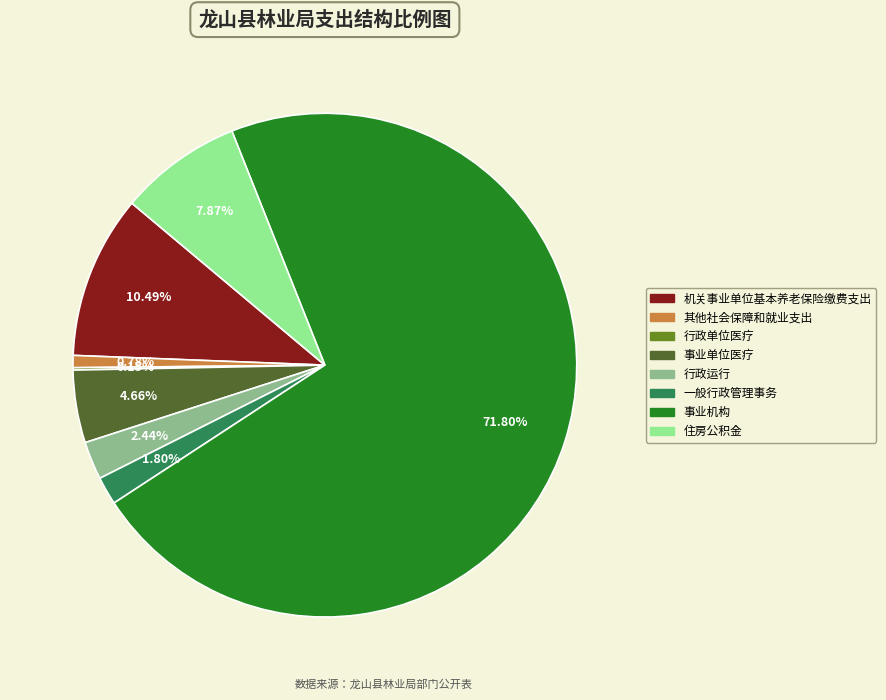

Is the sum of 一般行政管理事务 and 机关事业单位基本养老保险缴费支出 greater than half?

No